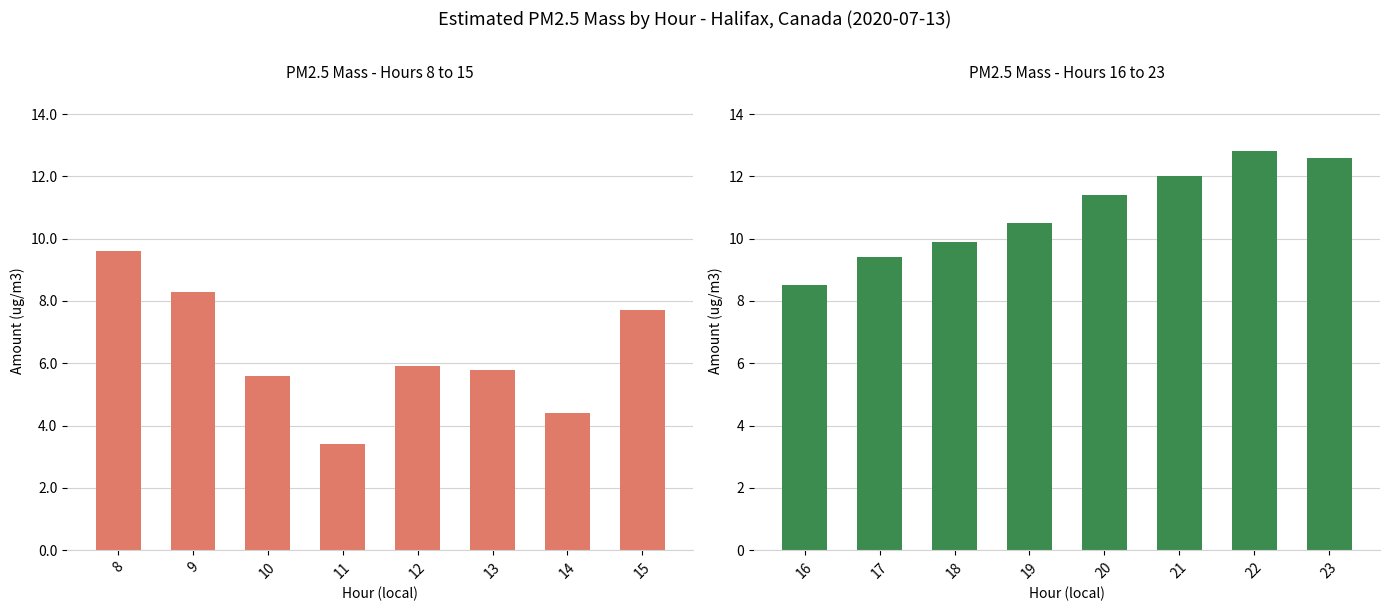

The value of Estimated PM2.5 mass (Hours 8-15) at 9 is 1.7. True or false?

False